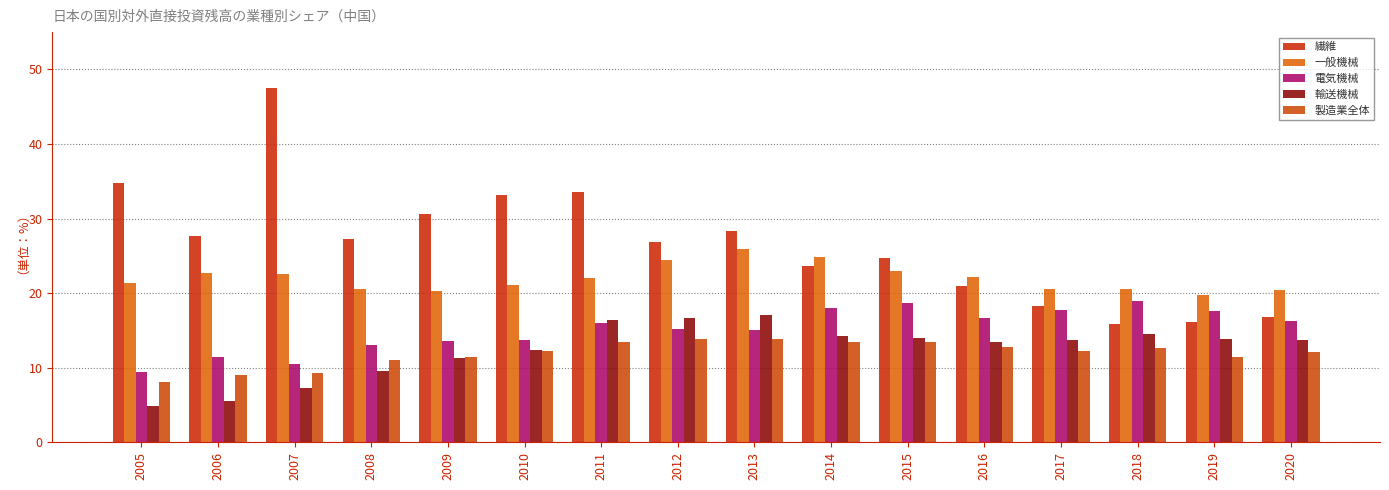

How many groups of bars are there?

16